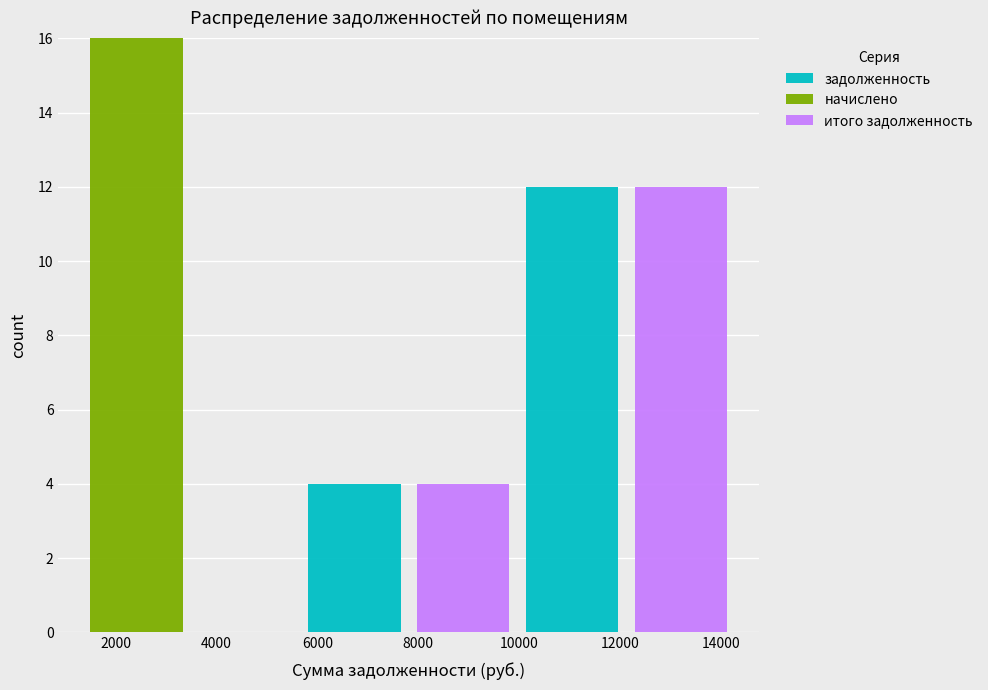

Reading left to right, list every stacked bar in this chart as the range it spans on the x-axis followed by its total height. Neither the bar edges nor the heights are printed on the chart, so give them approximately, as read against the axes.

1400 to 3400: 16
3400 to 5600: 0
5600 to 7800: 4
7800 to 10000: 4
10000 to 12200: 12
12200 to 14200: 12